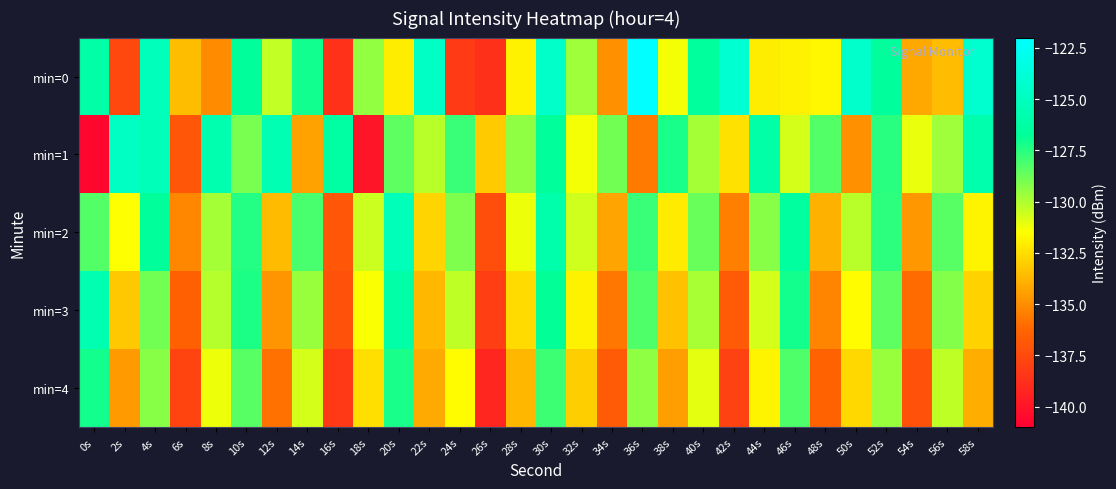

What is the total value across all series at 46s?

-644.4